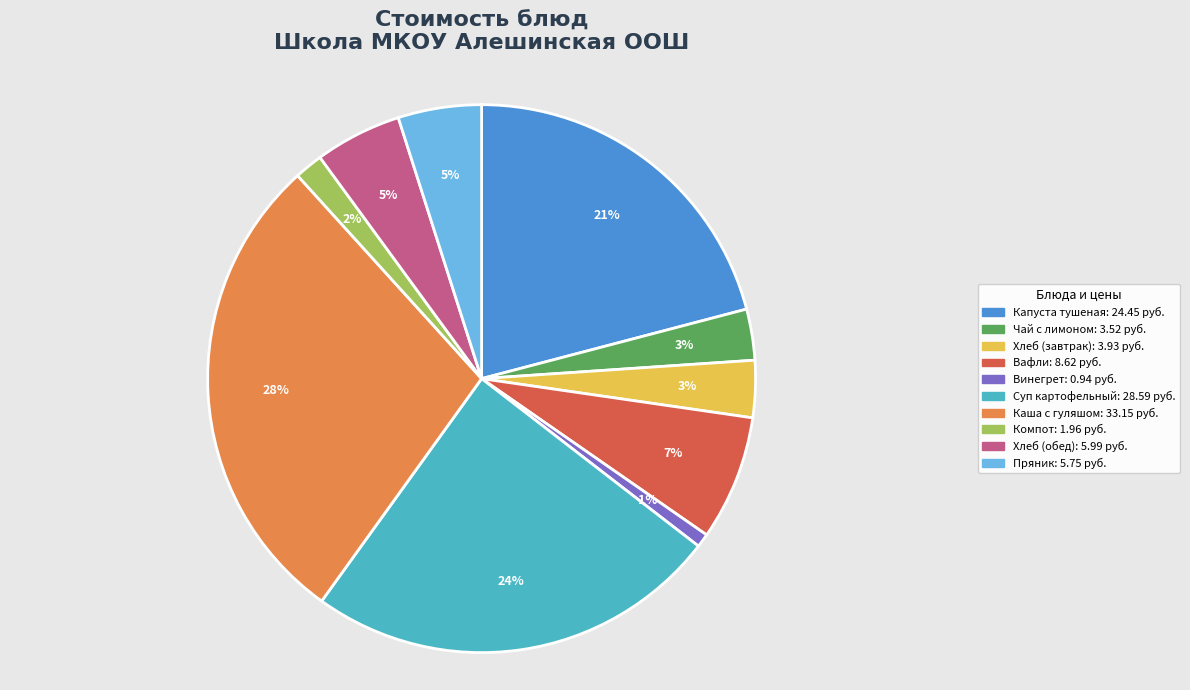

To the nearest percent, what is the average slice percentage?

10%